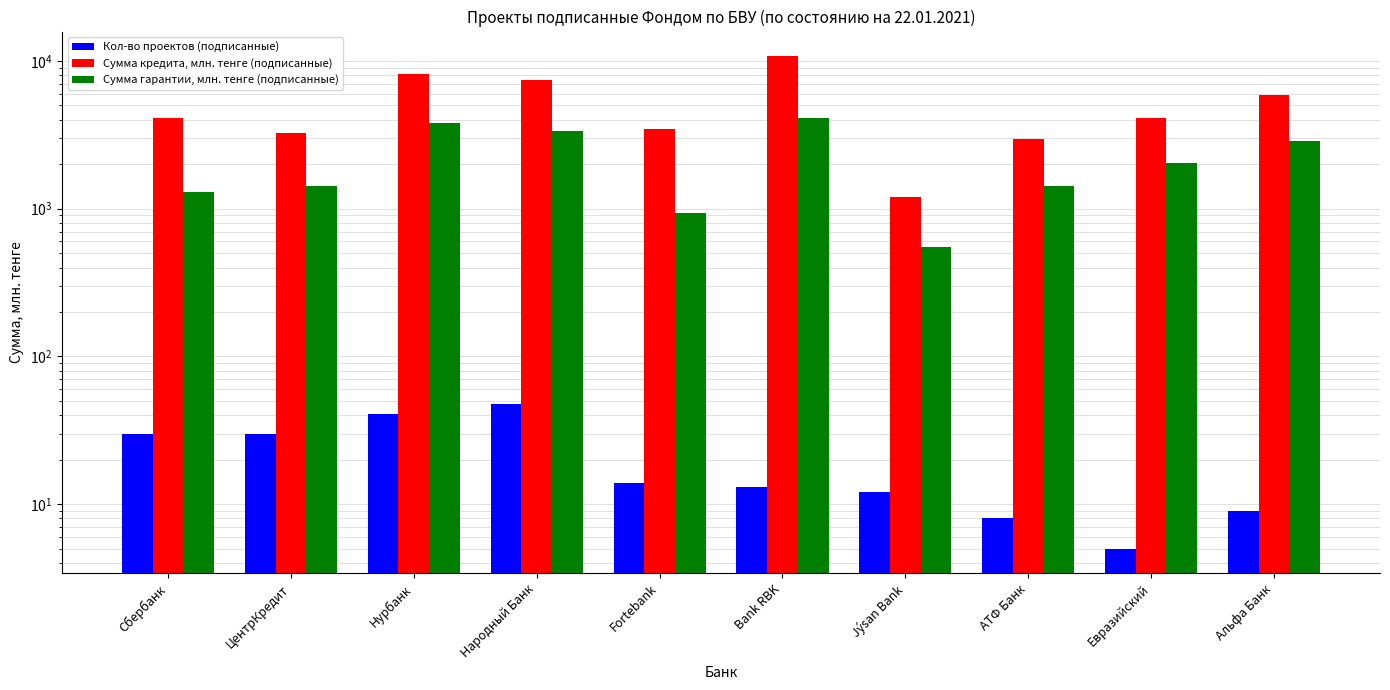

What is the value of the Кол-во проектов (подписанные) bar at the 5th from the left?

14.0